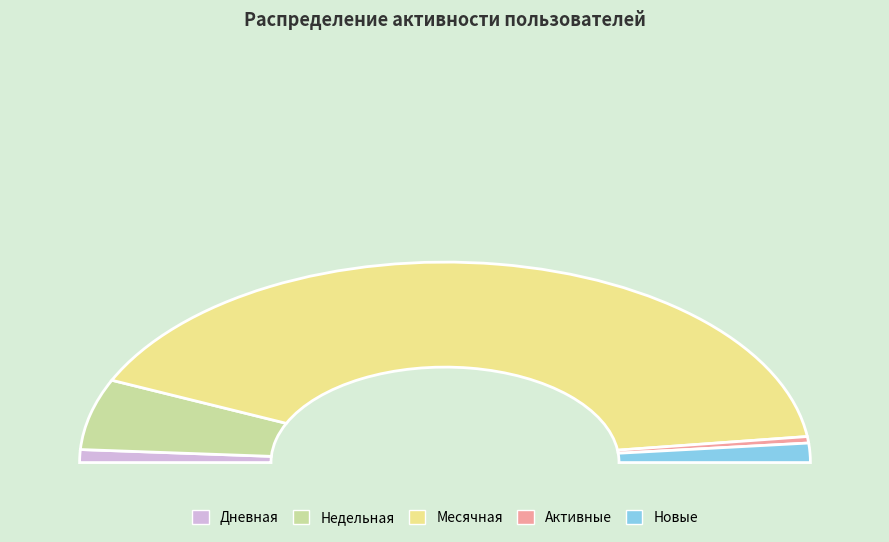

True or false: Активные accounts for 11% of the total.

False